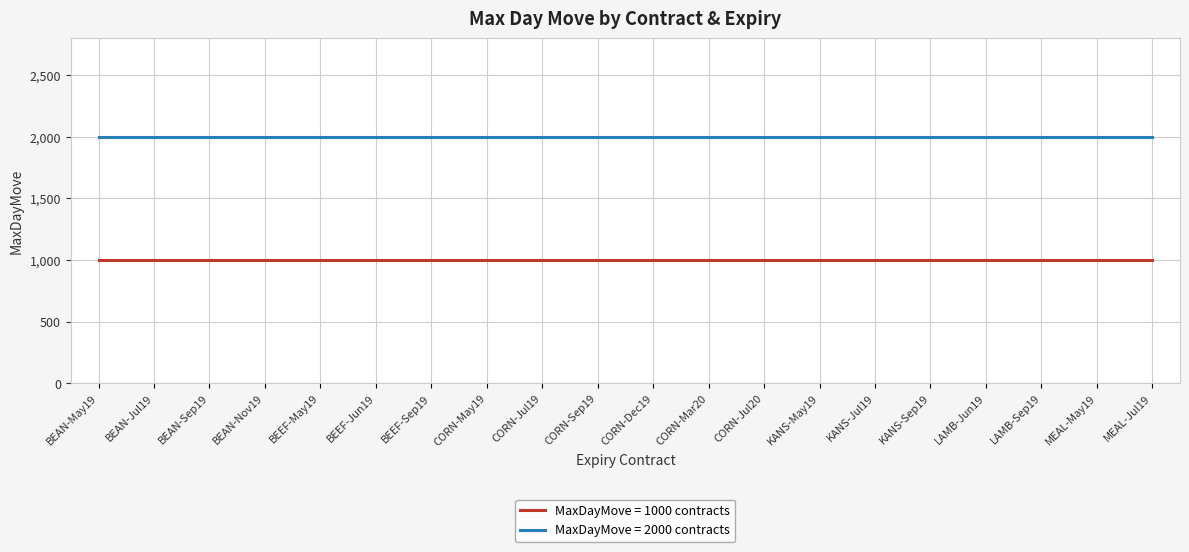

What is the spread (max minus min) of values at BEAN-Jul19?

1000